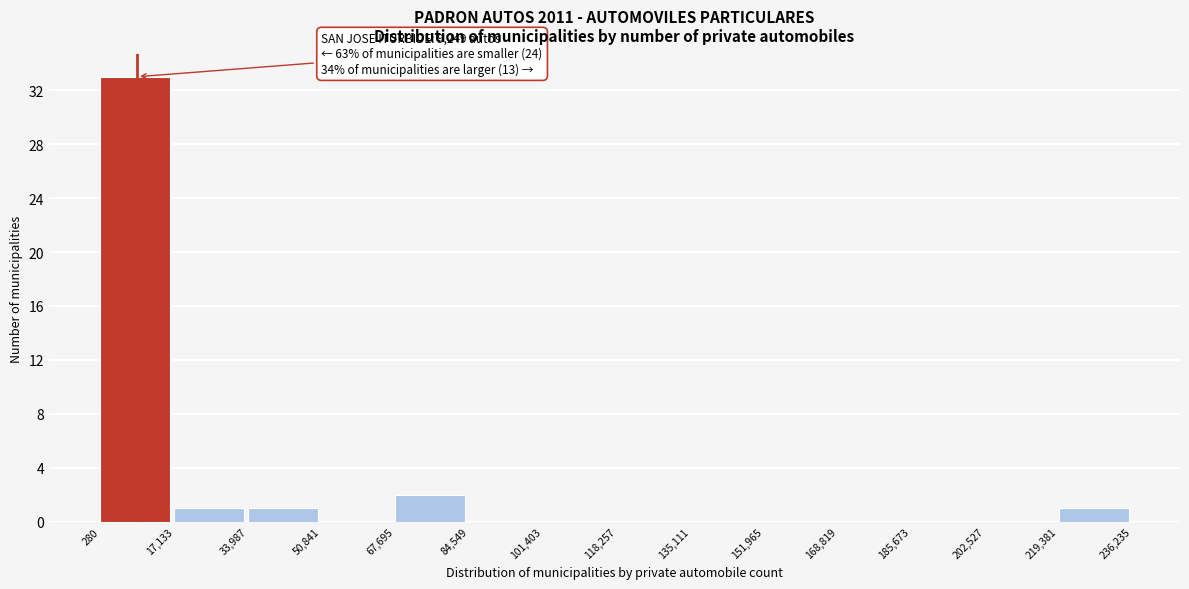

Over which range of the x-axis is the bar tallest?

280 to 17,133